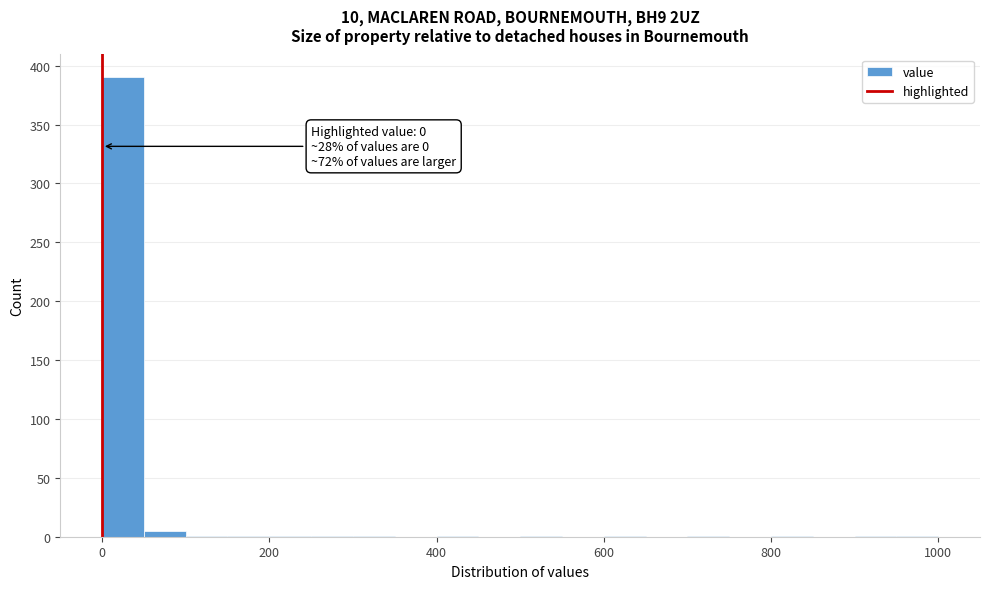

Around what value on the x-axis is the tallest bar? Give the approximate position of its centre, as read against the axis.

20